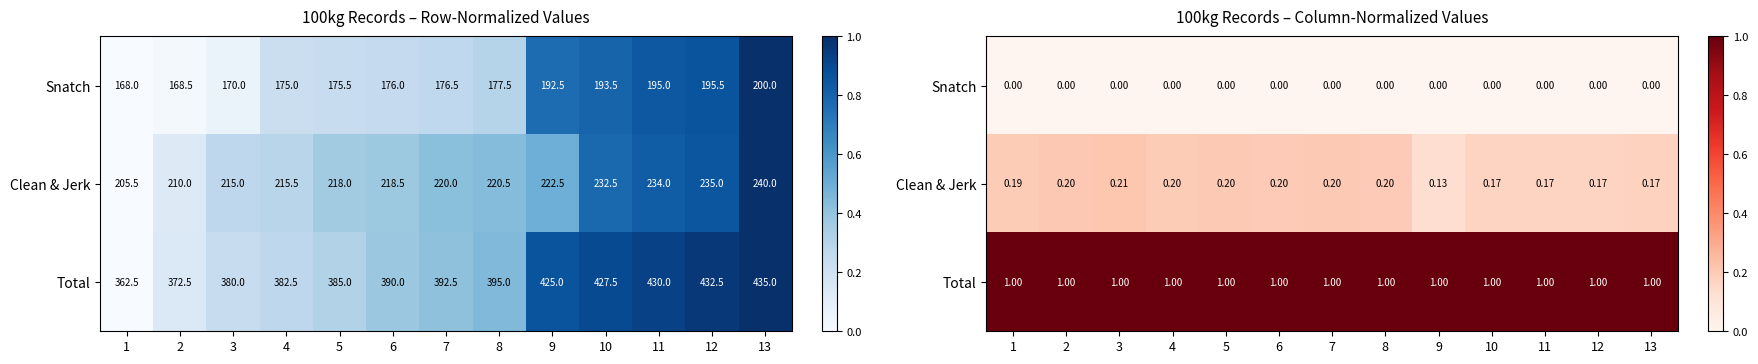

What is the total value across all series at 13?

1.2